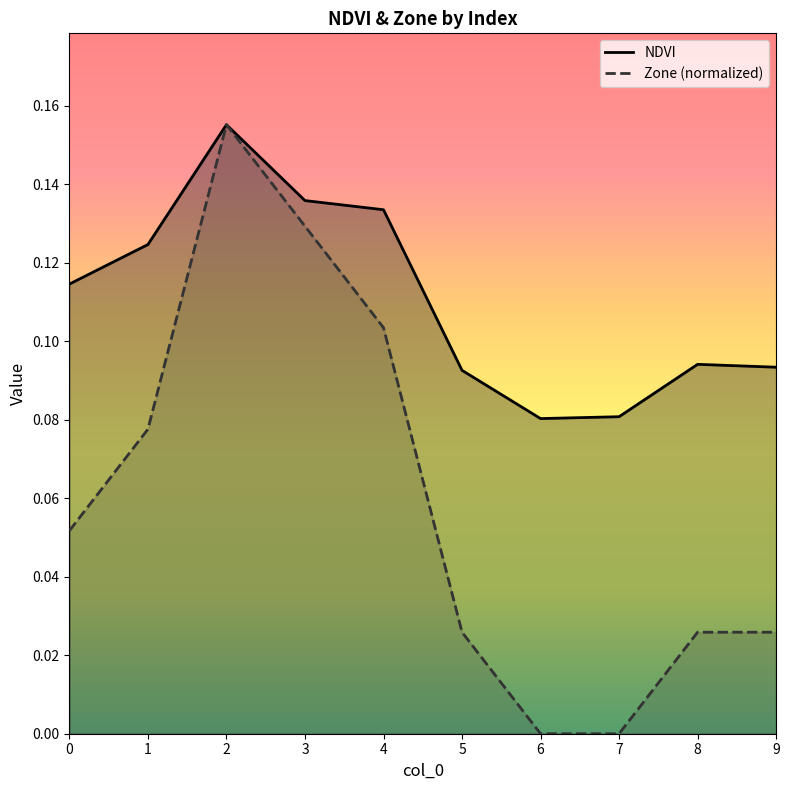

Is it true that Zone (normalized) equals 0.0 at 5?

False